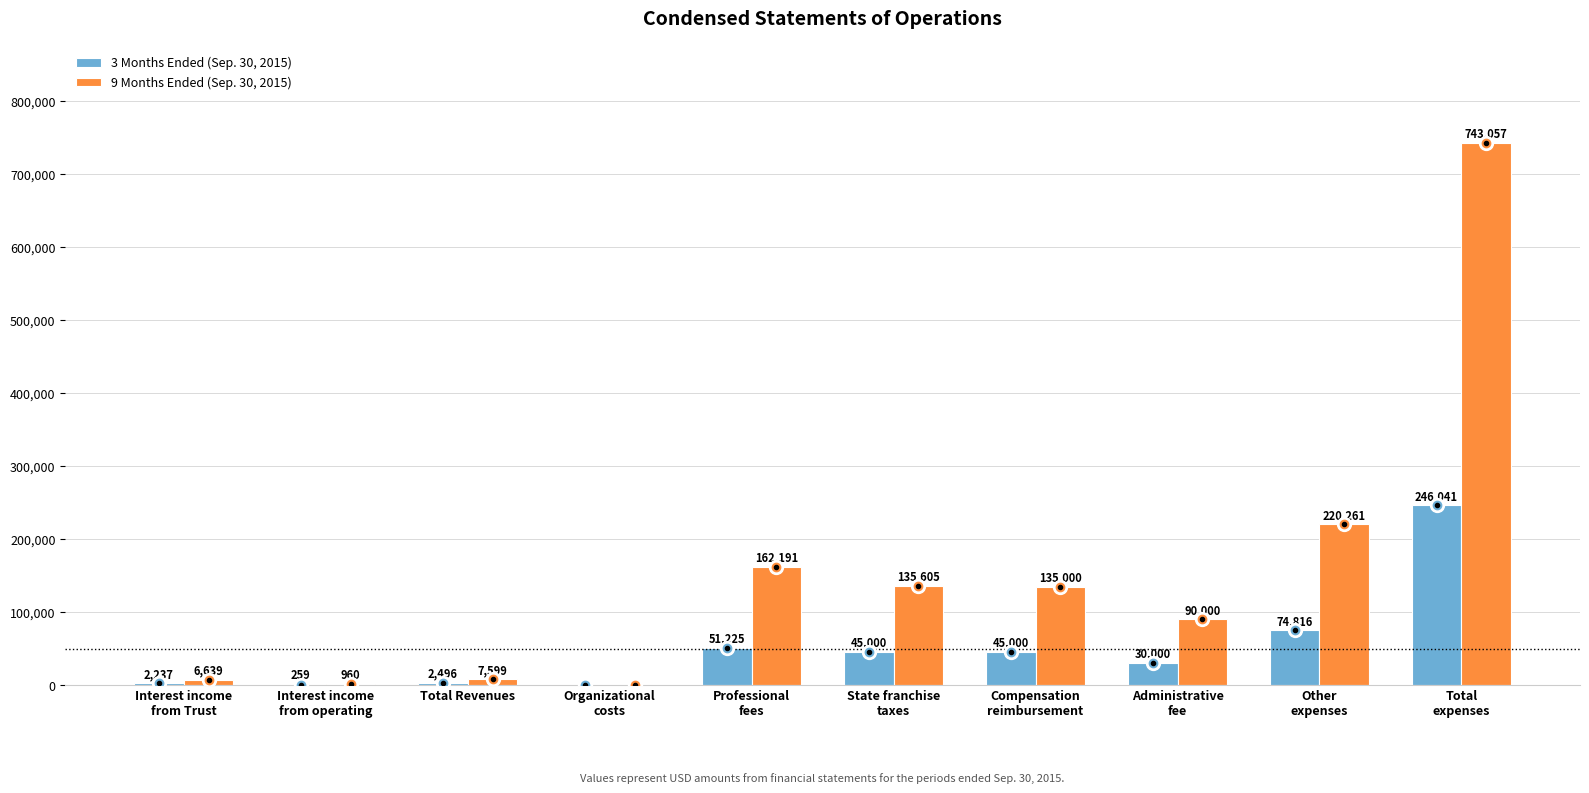

Reading right to left, extract all data points from this chart.

3 Months Ended (Sep. 30, 2015): Total
expenses=246041	Other
expenses=74816	Administrative
fee=30000	Compensation
reimbursement=45000	State franchise
taxes=45000	Professional
fees=51225	Organizational
costs=0	Total Revenues=2496	Interest income
from operating=259	Interest income
from Trust=2237
9 Months Ended (Sep. 30, 2015): Total
expenses=743057	Other
expenses=220261	Administrative
fee=90000	Compensation
reimbursement=135000	State franchise
taxes=135605	Professional
fees=162191	Organizational
costs=0	Total Revenues=7599	Interest income
from operating=960	Interest income
from Trust=6639